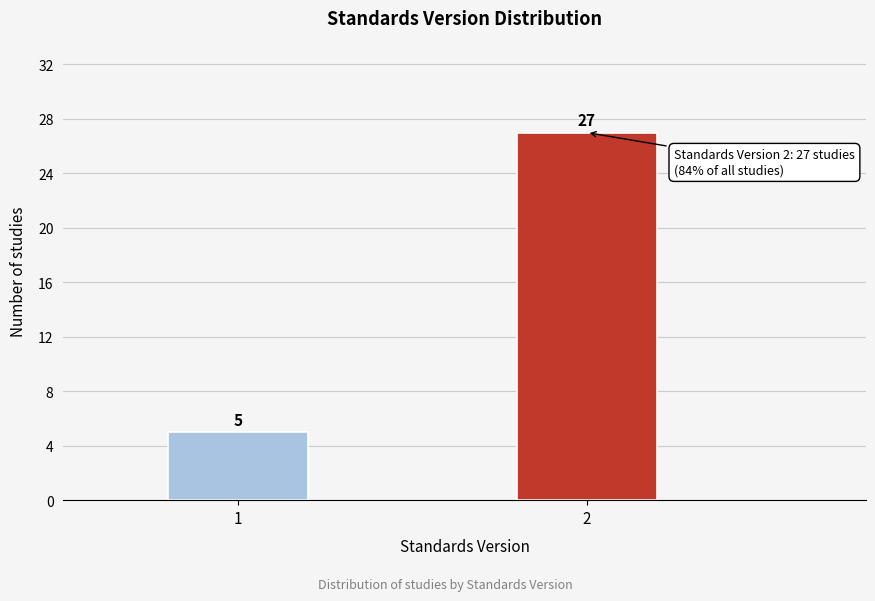

Reading left to right, list all the values displayed in this chart.

1=5	2=27